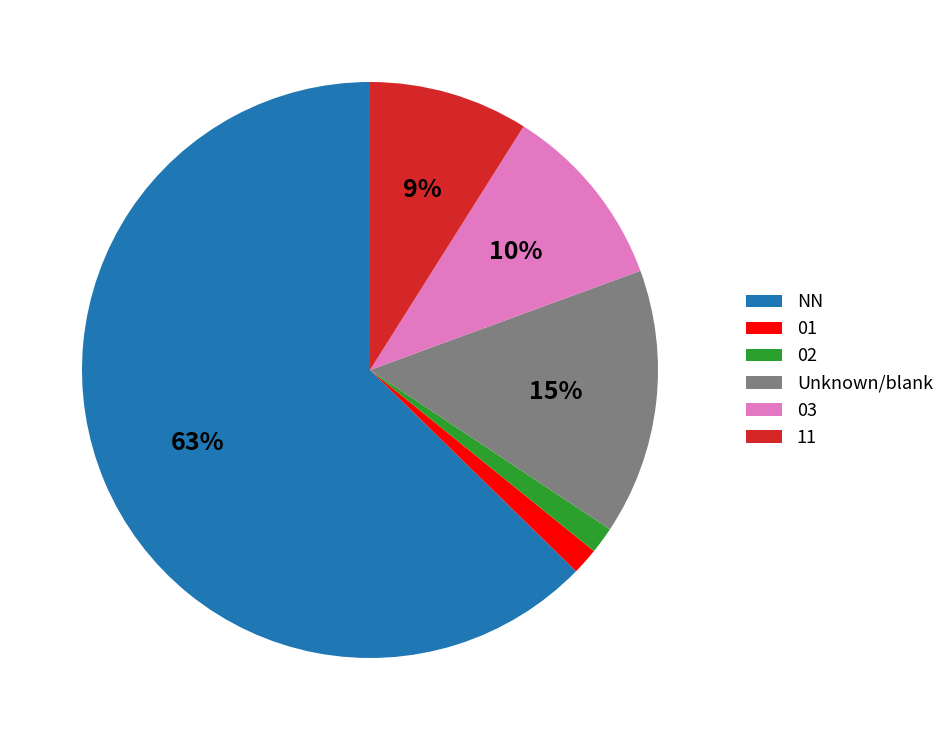

To the nearest percent, what is the combined percentage of Unknown/blank and 01?

16%